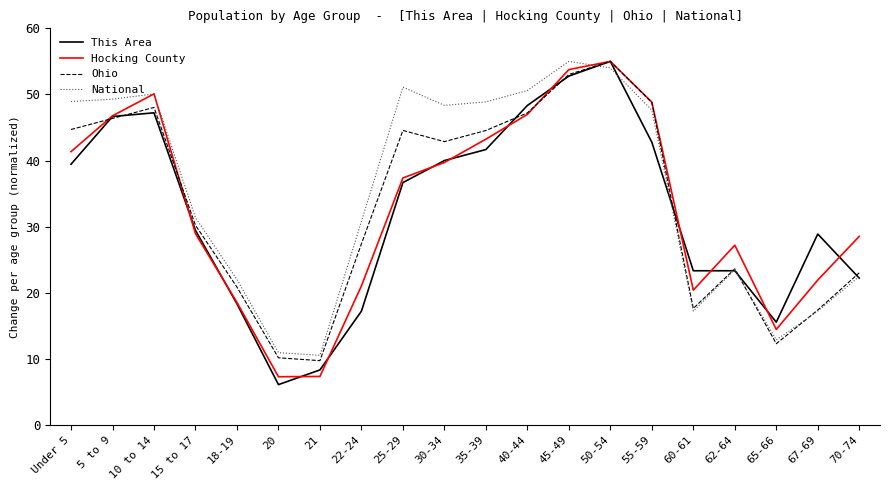

What is the difference between the highest and lowest values at 67-69?

11.7